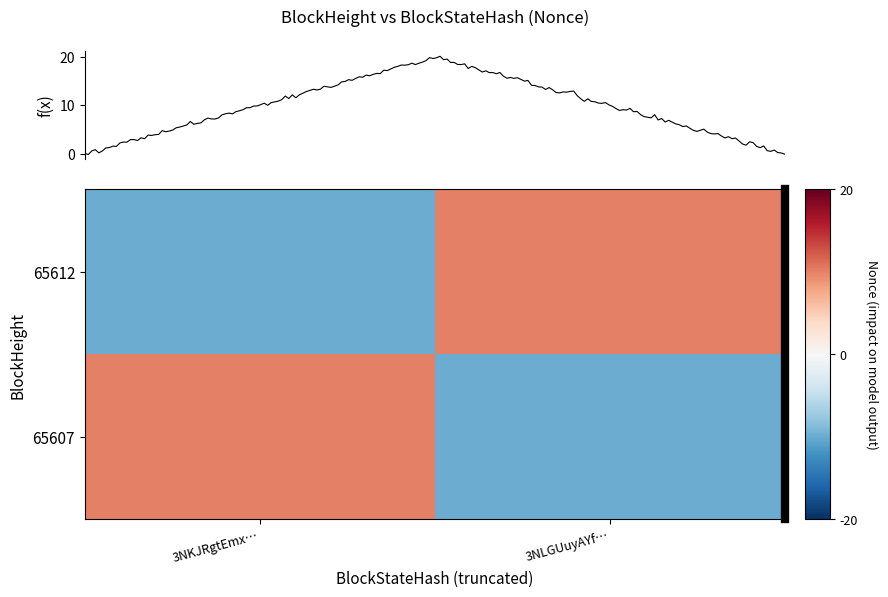

How many positive values does the 65607 series have?

1